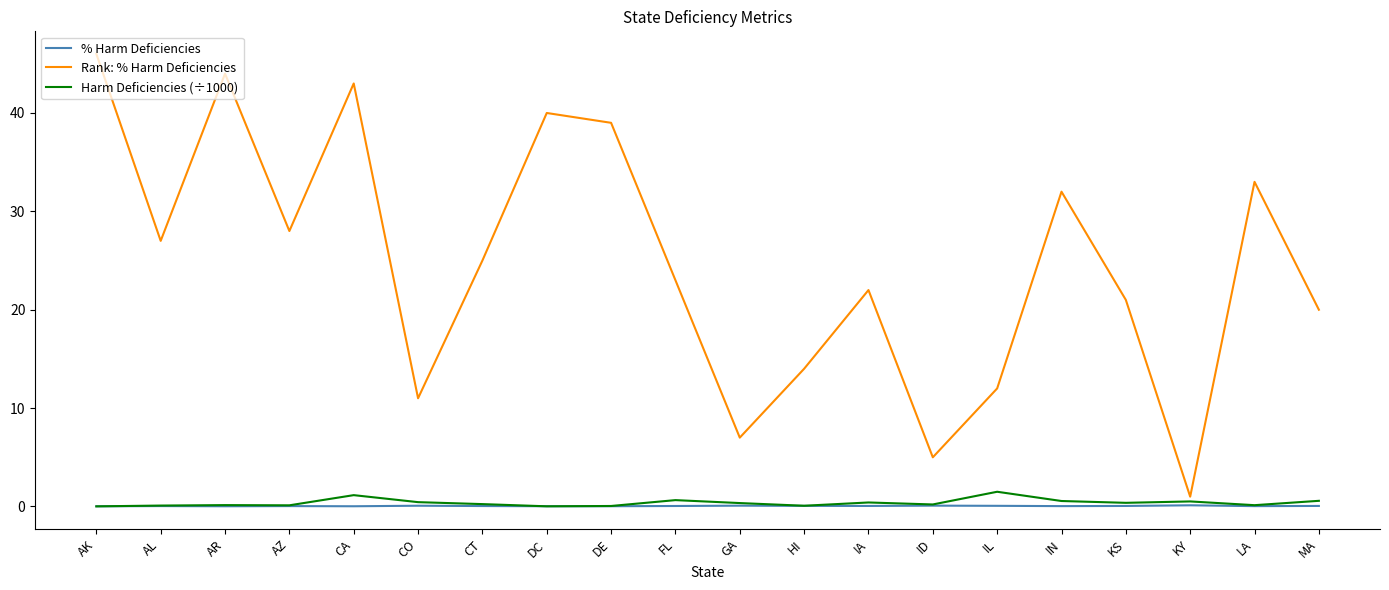

Is the value of Rank: % Harm Deficiencies at IL greater than the value of Harm Deficiencies (÷1000) at AR?

Yes